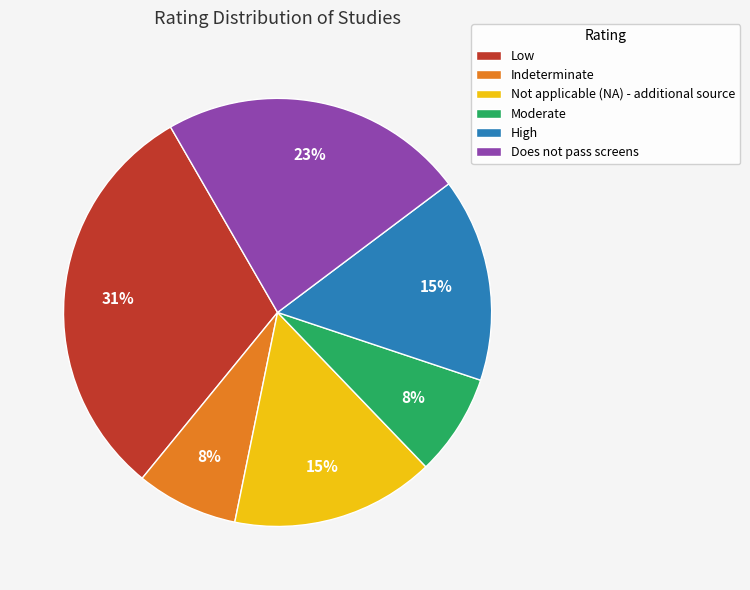

Is there a majority slice in this chart?

No